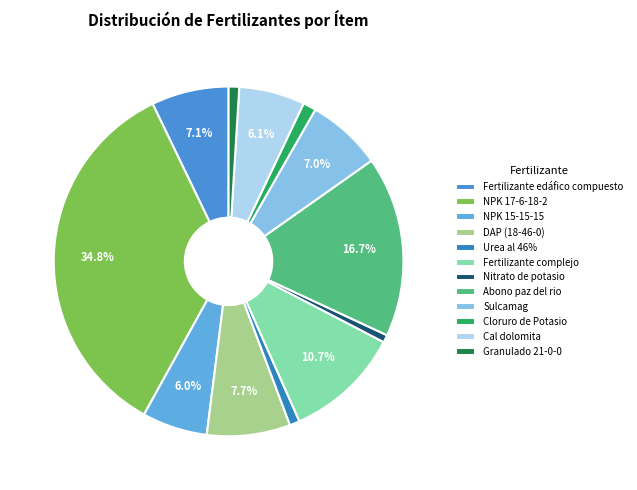

What percentage is the Cal dolomita slice, to the nearest percent?

6%